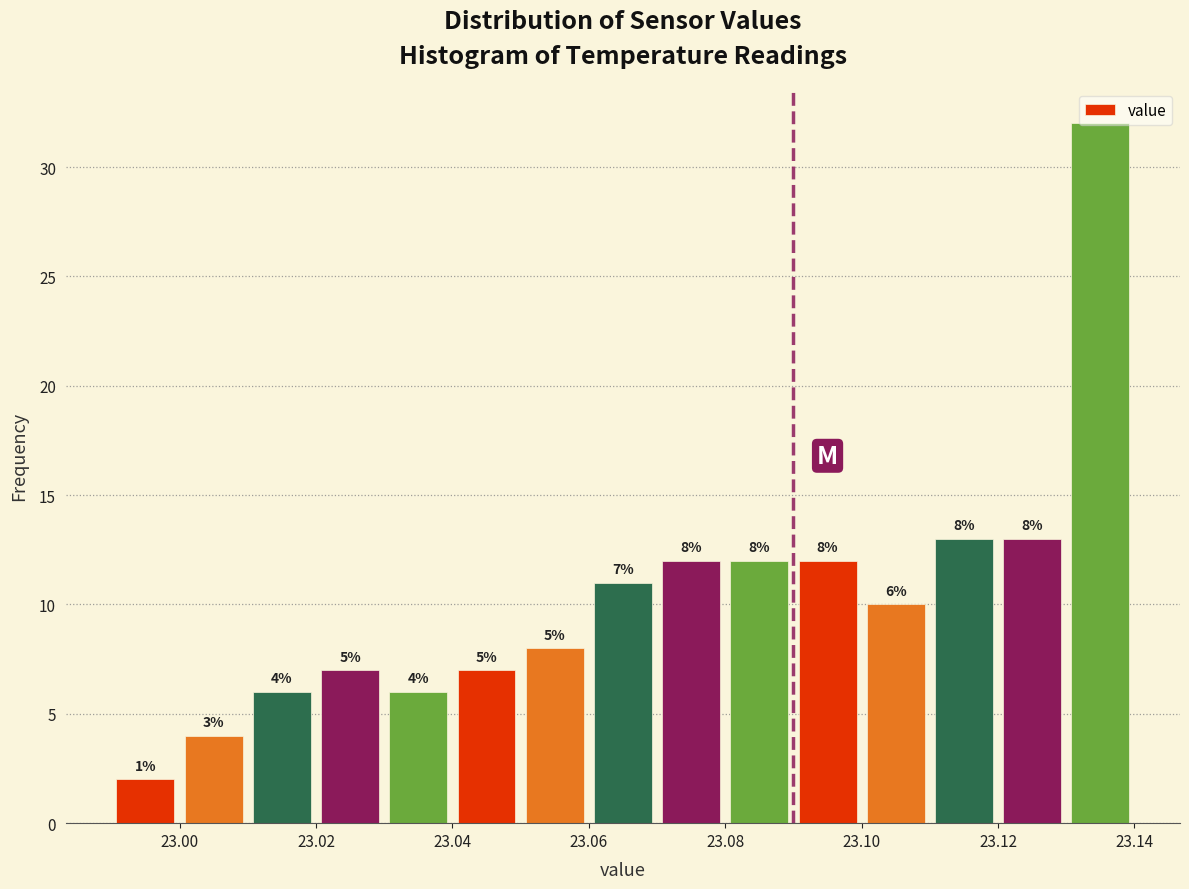

Which range on the x-axis has the tallest bar?

23.13 to 23.14